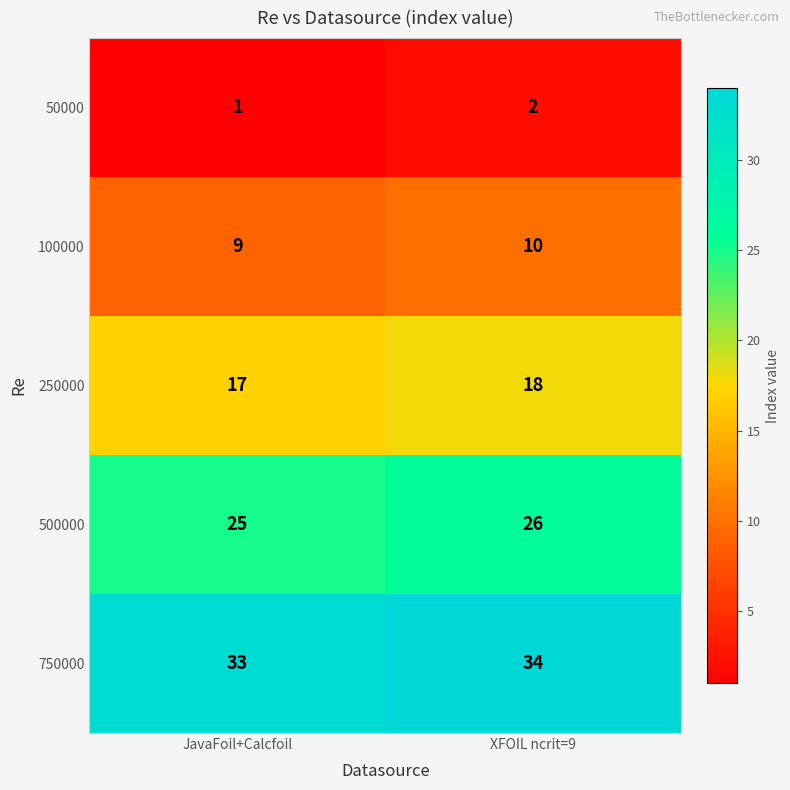

The value of 500000 at XFOIL ncrit=9 is 26. True or false?

True